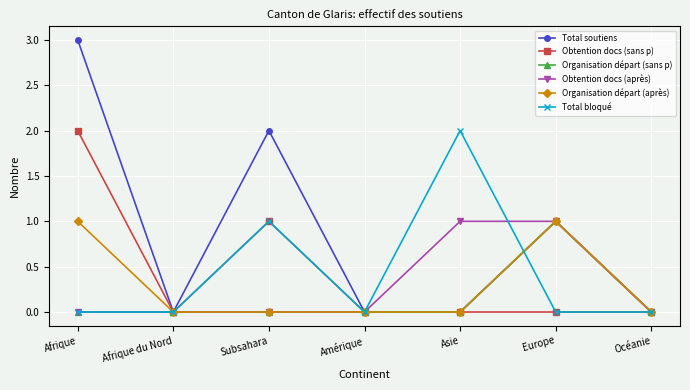

Is the value of Obtention docs (après) at Asie greater than the value of Total soutiens at Asie?

Yes